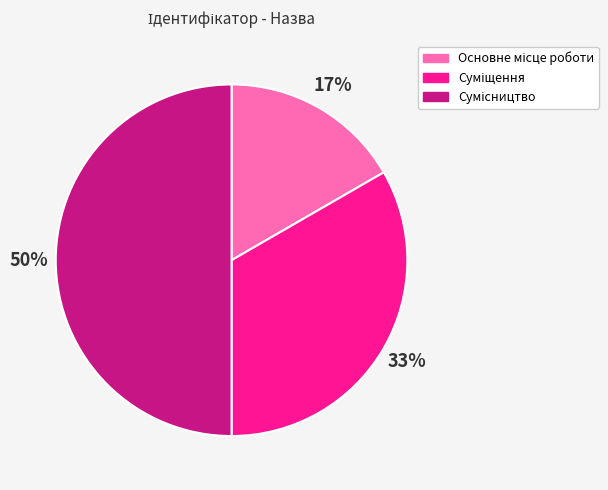

To the nearest percent, what is the average slice percentage?

33%